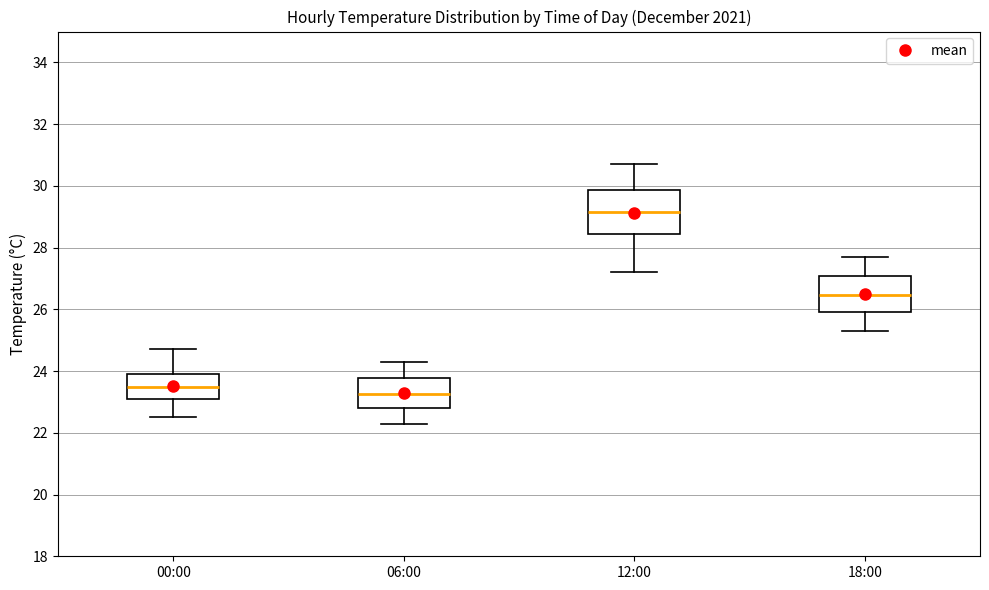

Where does the median line of the box for 06:00 sit on the y-axis? The values are not printed on the chart, so give them approximately, as read against the axis.

23.2